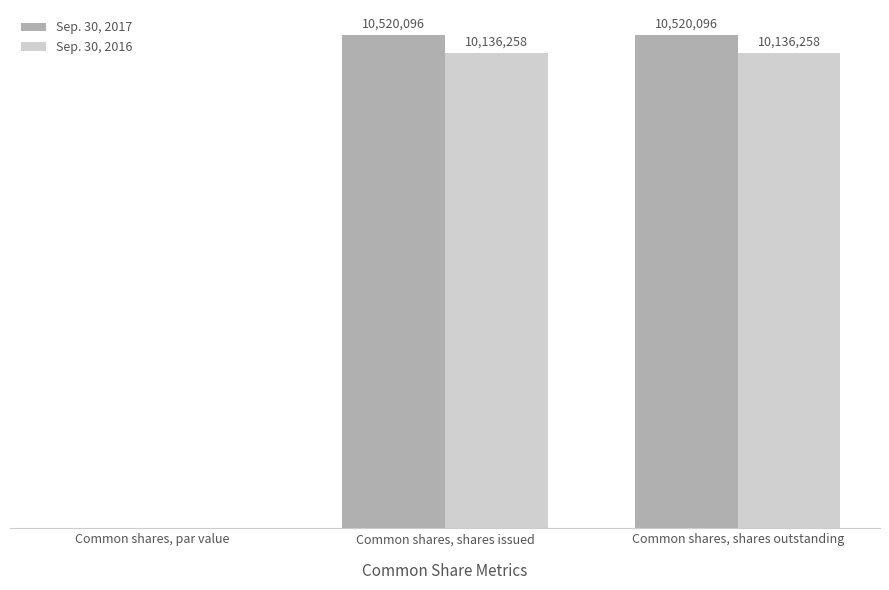

Reading left to right, what are all the values shown in this chart?

Sep. 30, 2017: 0	10520096	10520096
Sep. 30, 2016: 0	10136258	10136258